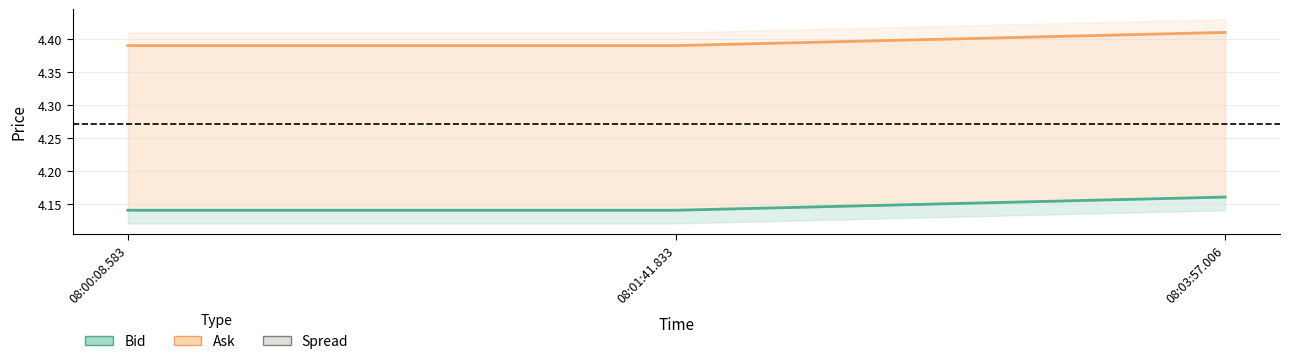

What is the spread (max minus min) of values at 08:00:08.583?

0.2